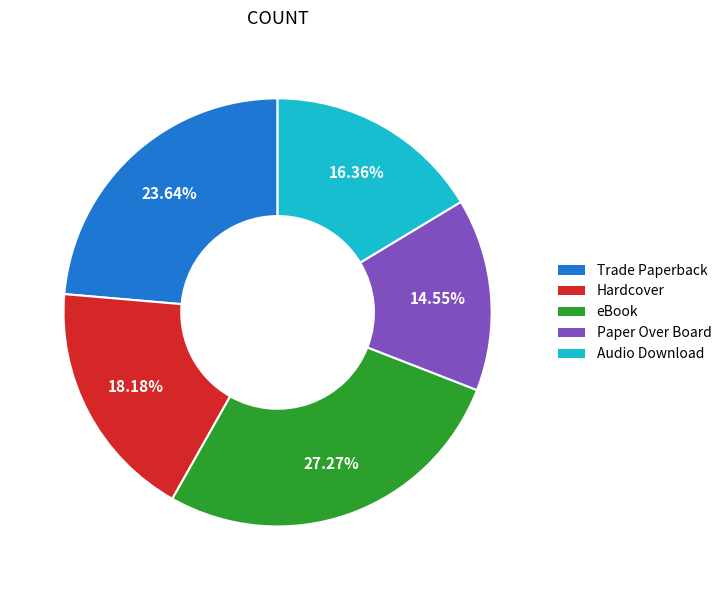

Rank the categories by value from highest to lowest.

eBook, Trade Paperback, Hardcover, Audio Download, Paper Over Board